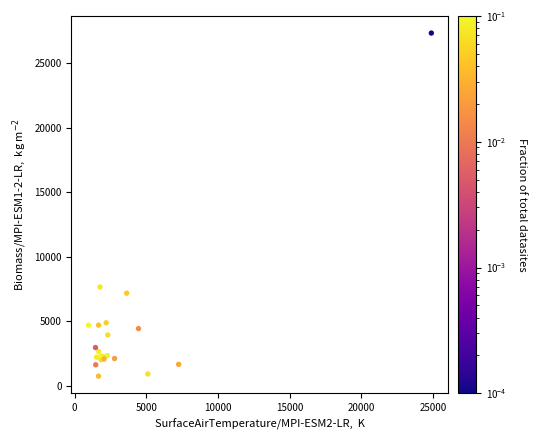

What Y value in the scatter plot is closest to 14039?

7648.2